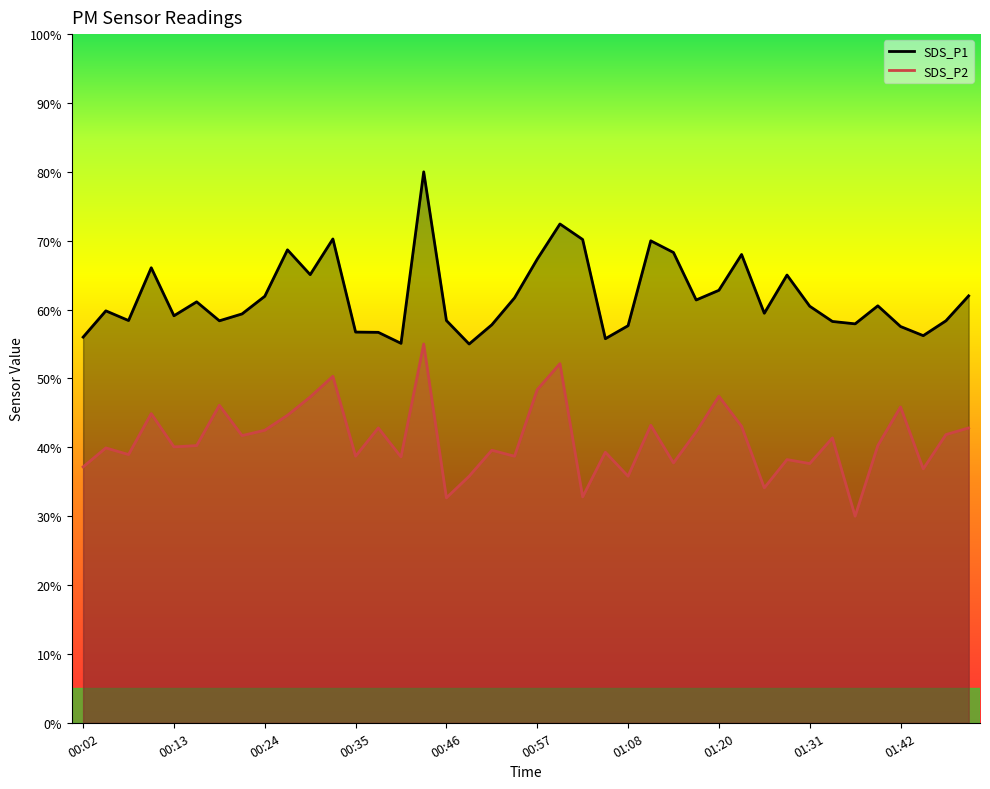

What position from the left is 01:50?

40